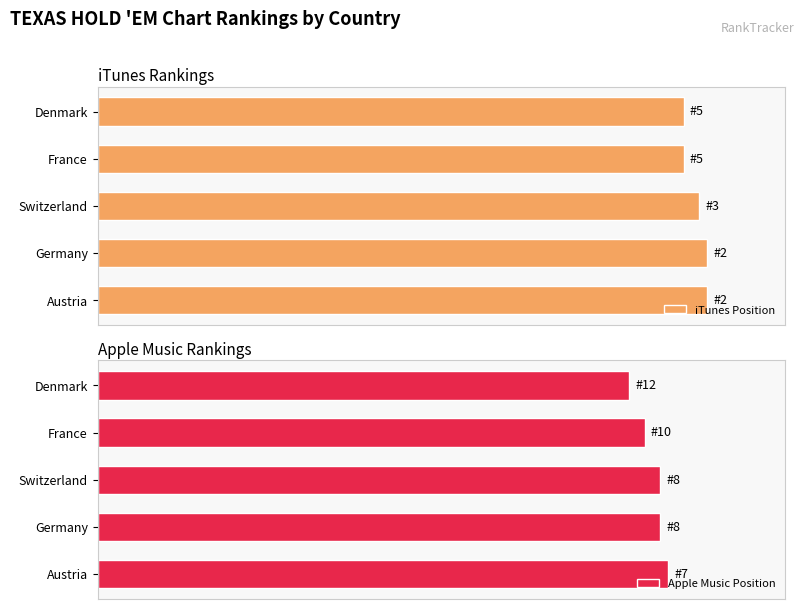

At France, list the series in order from smallest to largest.

Apple Music Position, iTunes Position